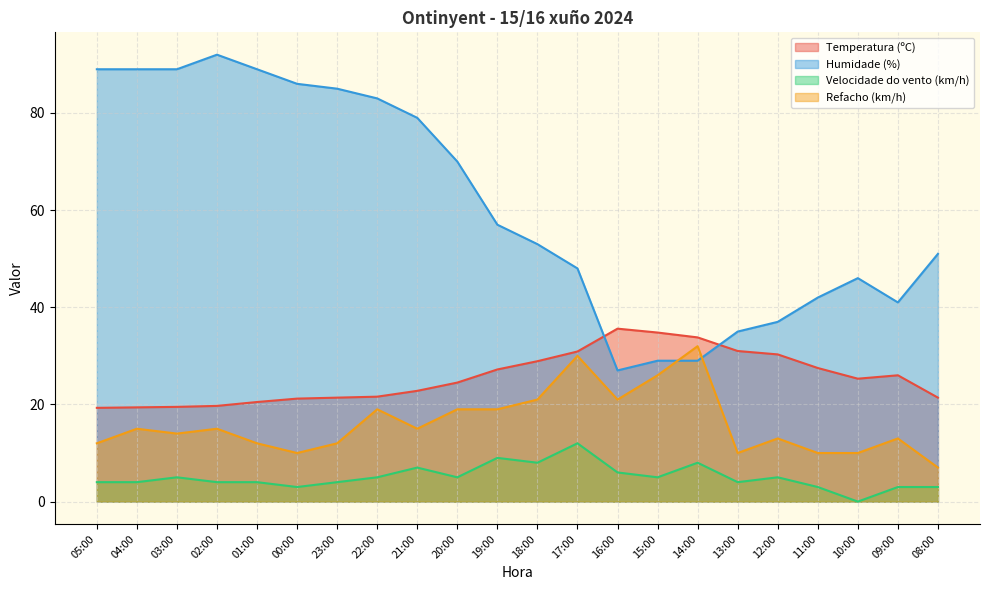

Rank the series at 14:00 from lowest to highest value.

Velocidade do vento (km/h), Humidade (%), Refacho (km/h), Temperatura (ºC)